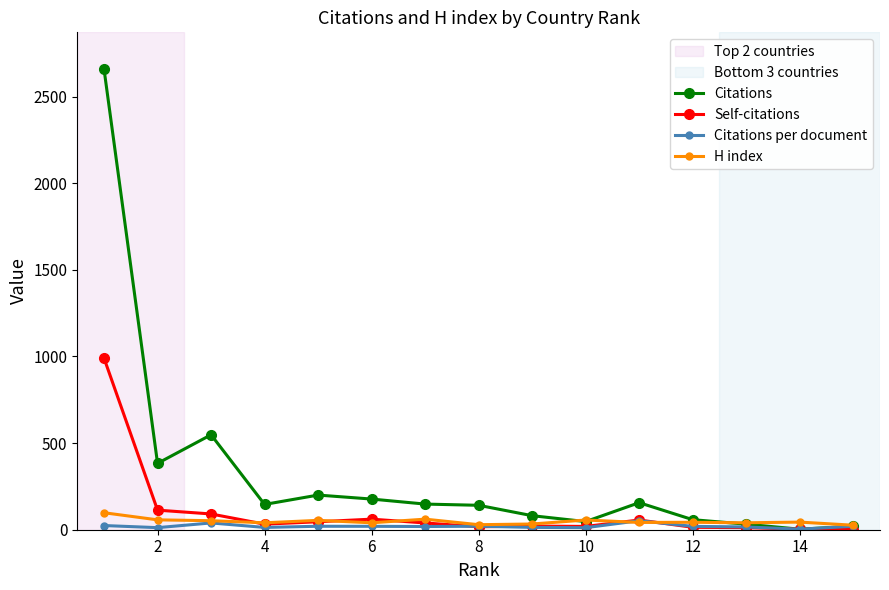

Which series has the largest total across all categories?

Citations